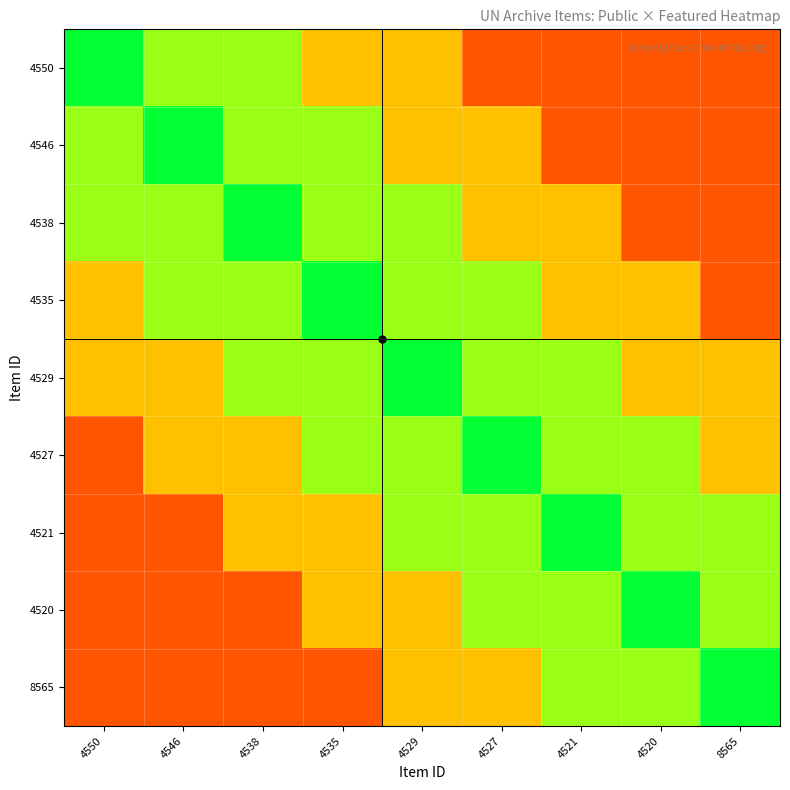

Which series has the largest range (max minus min)?

4550